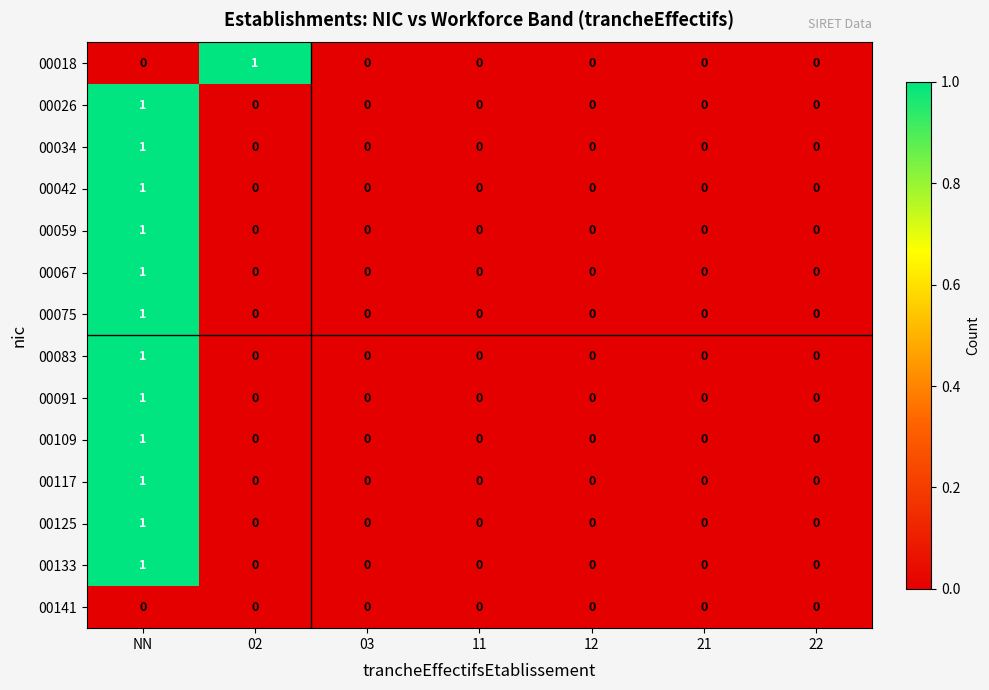

At which category is the sum across all series the highest?

NN